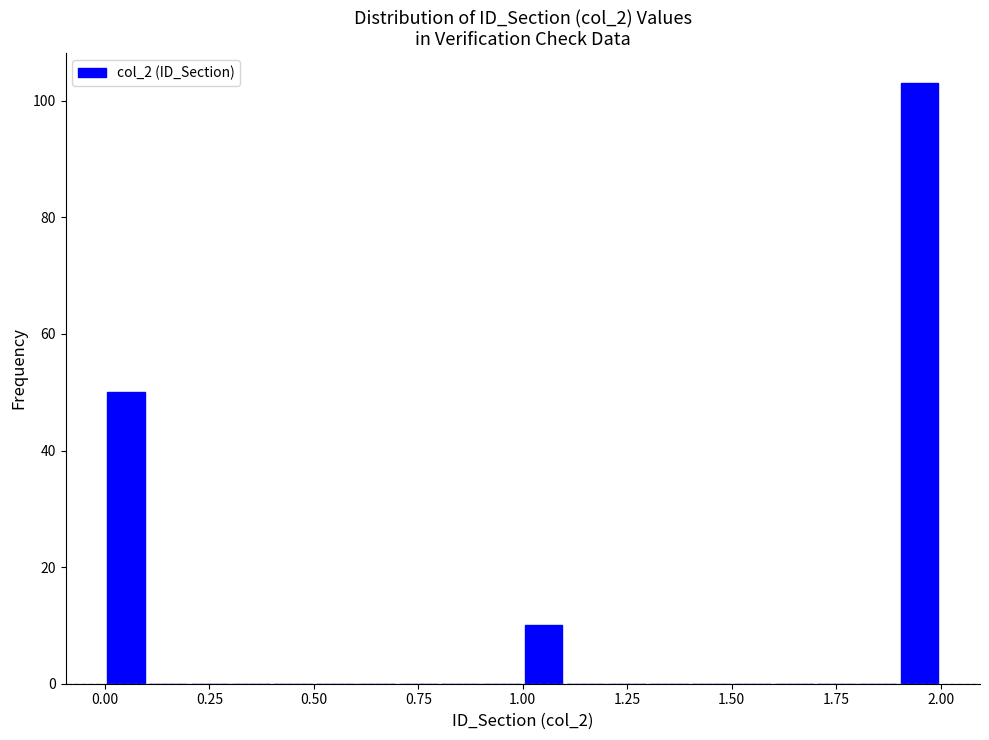

Around what value on the x-axis is the tallest bar? Give the approximate position of its centre, as read against the axis.

1.95